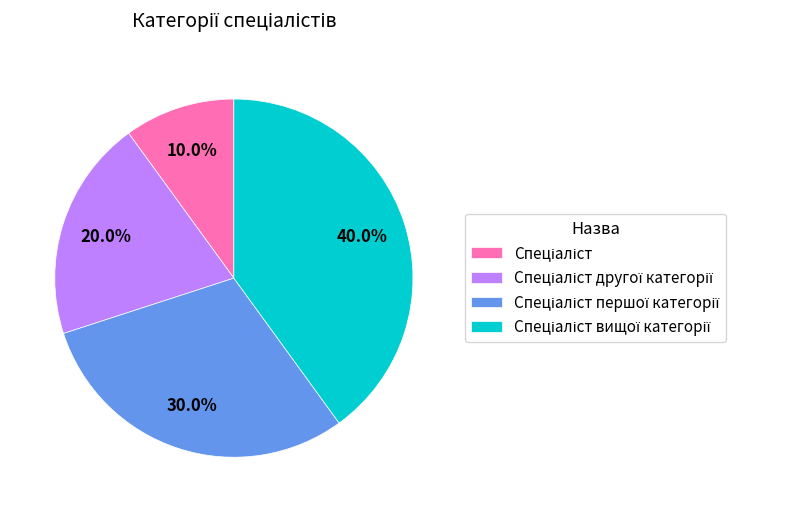

Does any single category account for the majority?

No